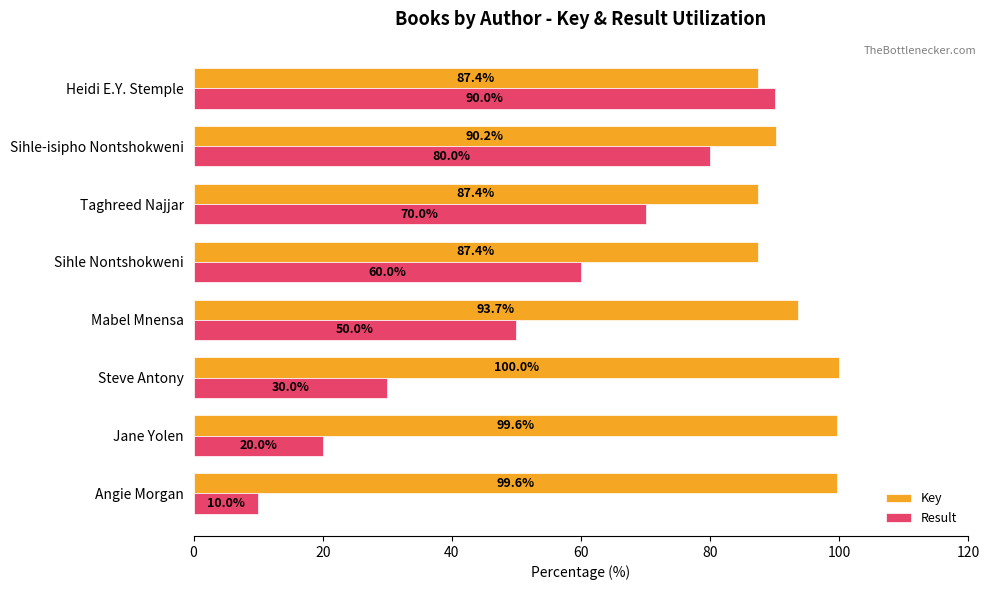

What is the smallest value displayed?

10.0